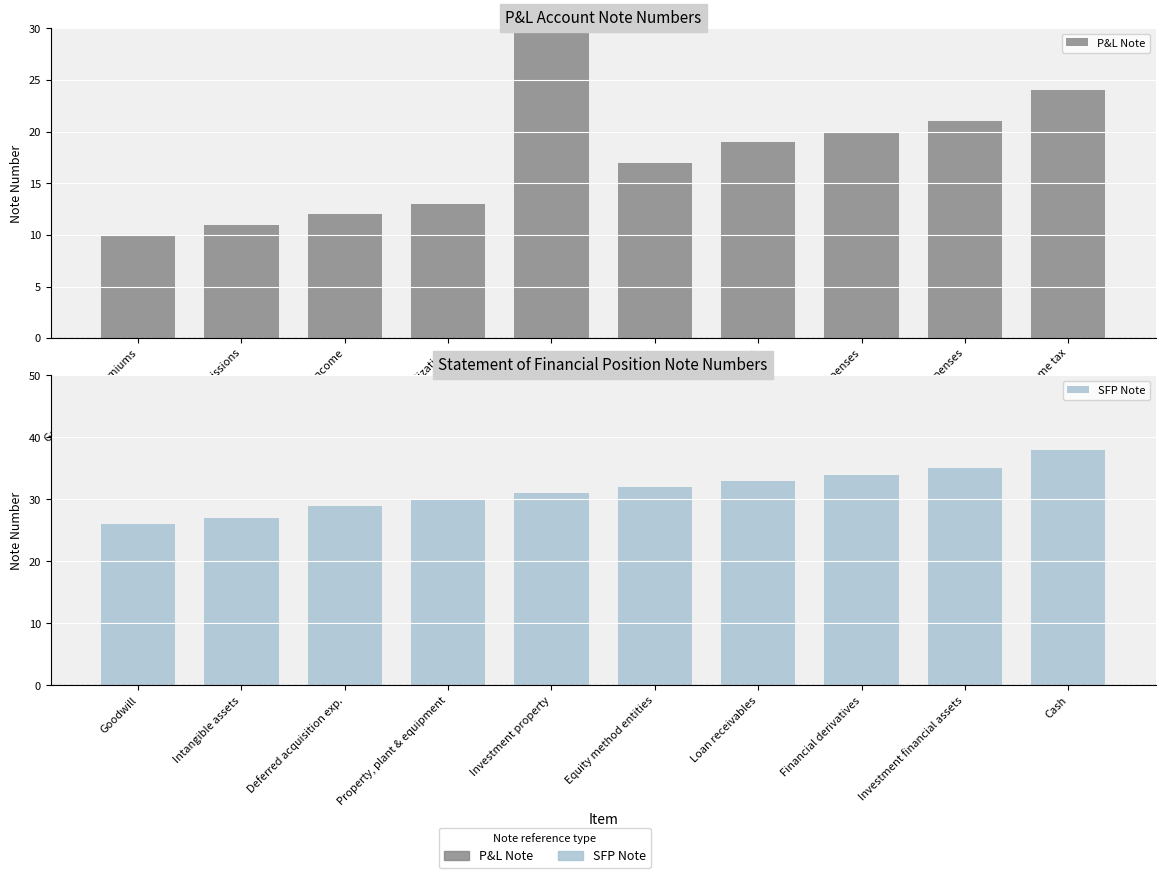

Rank the series by their maximum value, from highest to lowest.

SFP Note, P&L Note